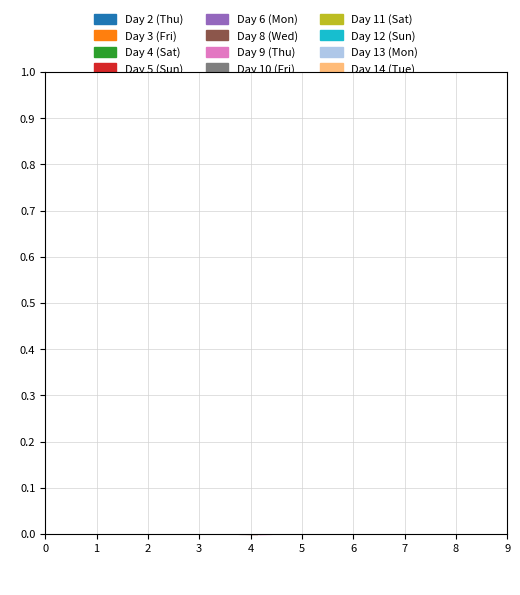

Does Day 13 (Mon) account for over 50% of the chart?

No